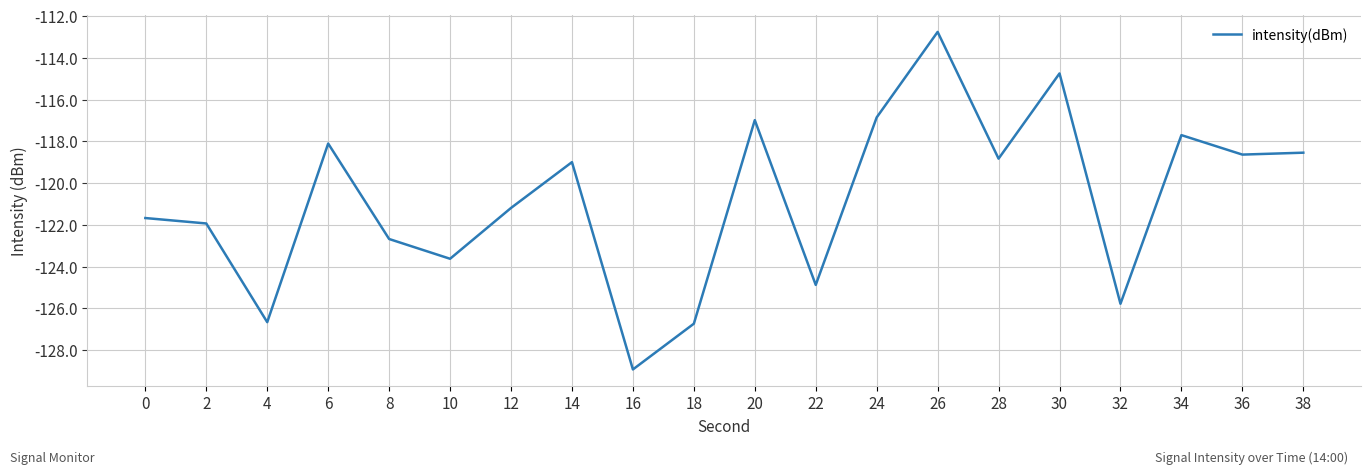

What is the smallest value displayed?

-128.9